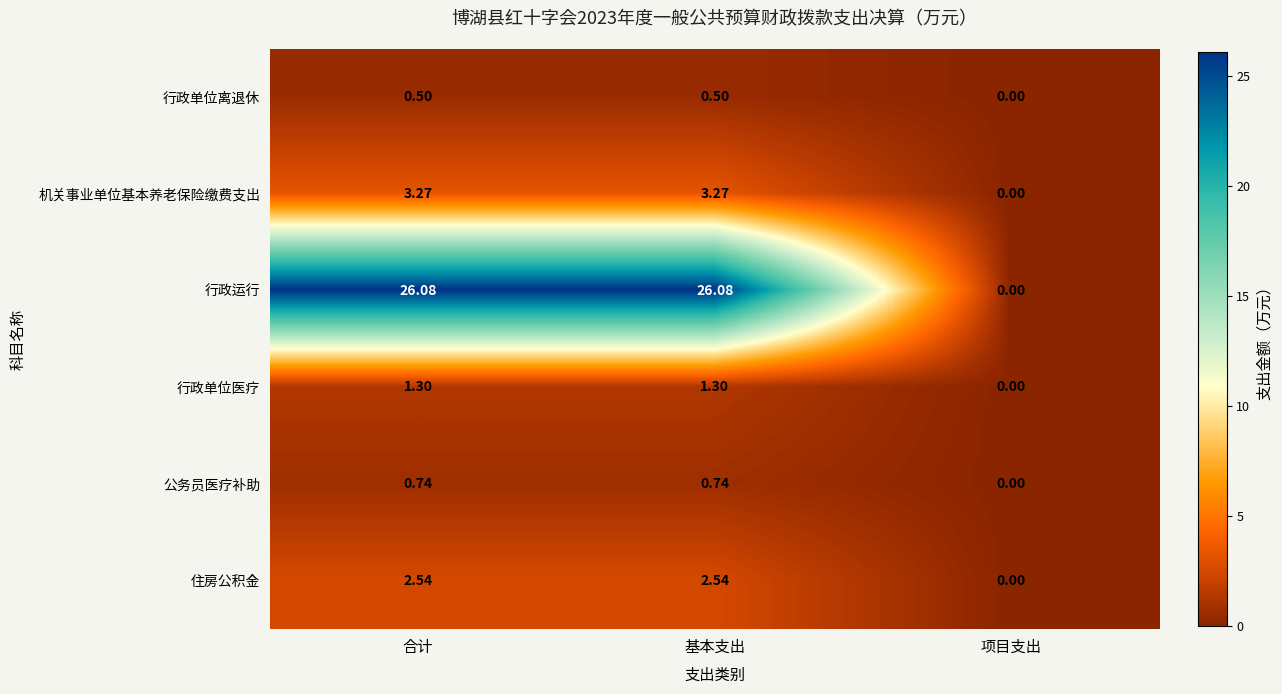

Which series has the widest spread of values?

行政运行